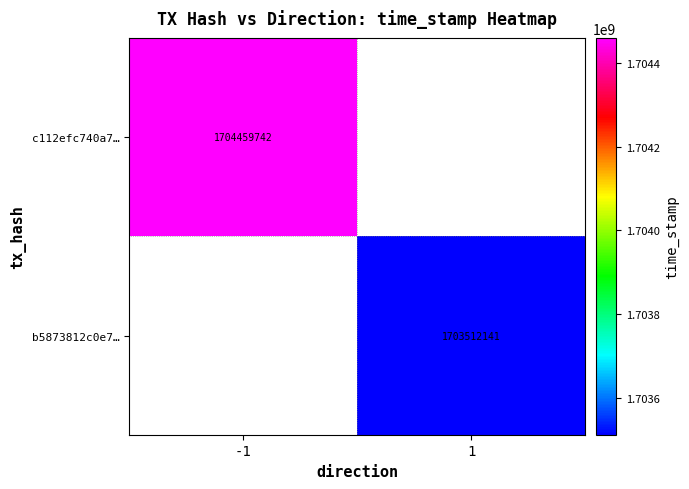

Is the value of b5873812c0e7… at 1 greater than the value of c112efc740a7… at -1?

No